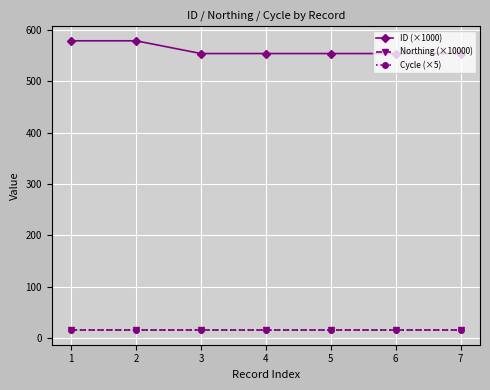

What is the average value of the Northing (×10000) series?

15.3